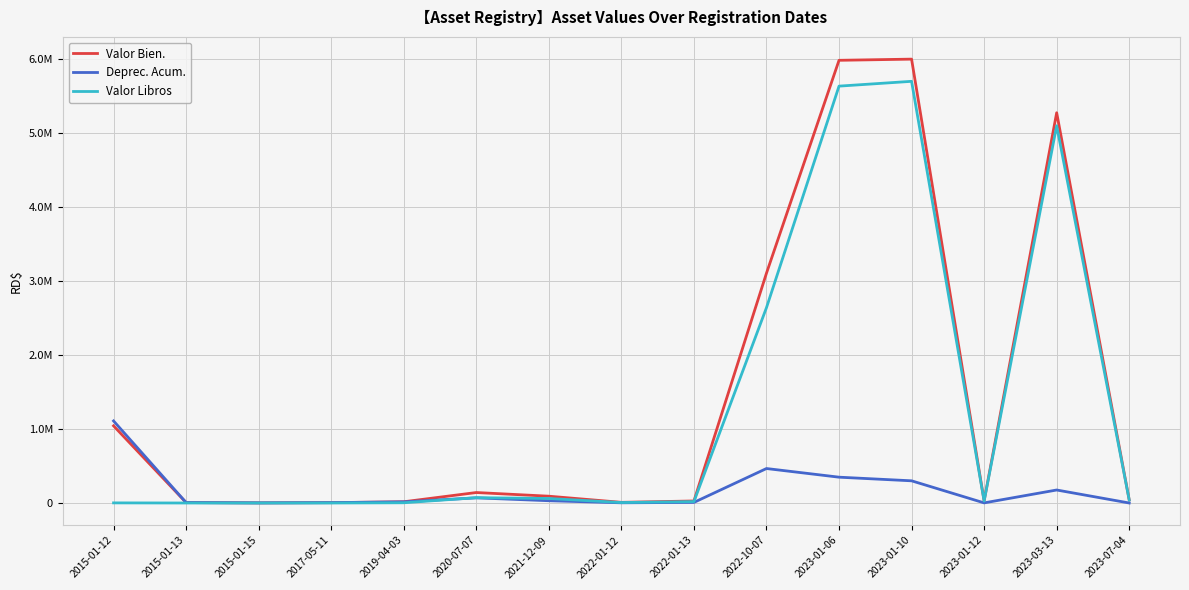

Reading right to left, transcribe all the data shown in this chart.

Valor Bien.: 41267.7	5275200.0	28320.0	6000000.0	5984100.0	3106935.0	27494.0	8968.0	91992.0	141600.0	16661.6	4956.0	1625.0	5880.0	1042975.0
Deprec. Acum.: 171.9	175839.9	1651.9	299999.9	349072.4	466040.1	8245.0	2690.1	30777.3	69619.5	15547.1	4955.0	1624.0	5878.0	1109344.0
Valor Libros: 41095.7	5099360.1	26668.1	5700000.1	5635027.6	2640894.9	19250.1	6277.9	61214.7	71980.5	3114.5	1.0	1.0	2.0	1631.0